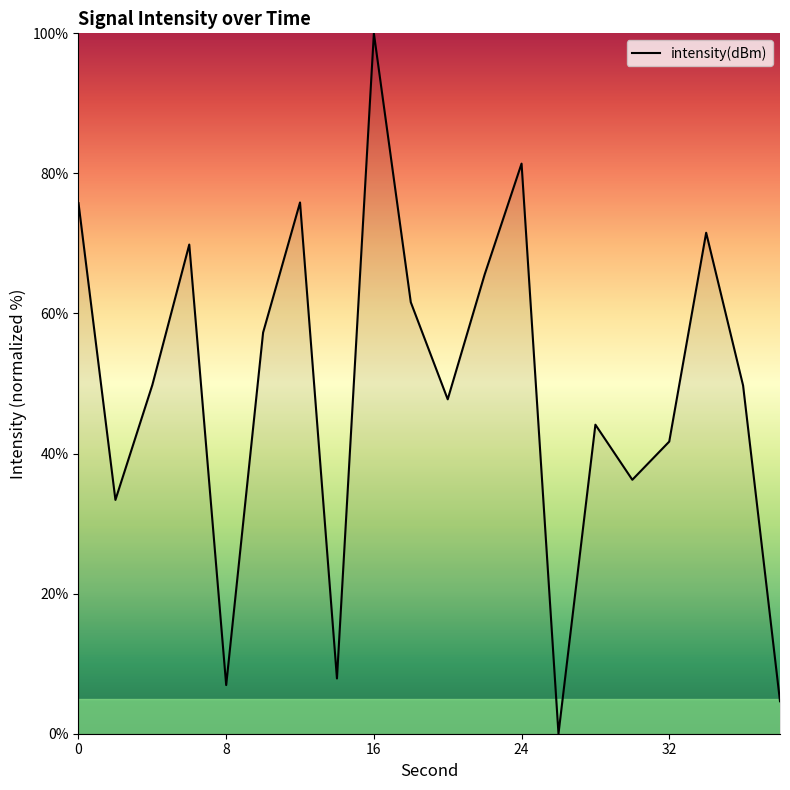

What is the difference between the second highest and second lowest values?

76.8